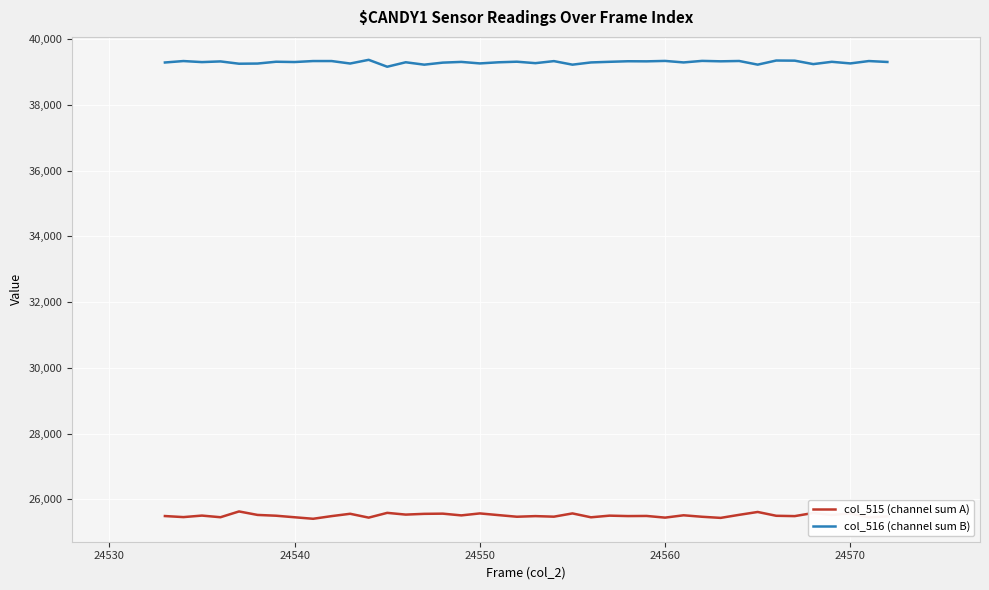

What is the difference between the second highest and minimum values in the col_515 (channel sum A) series?

207